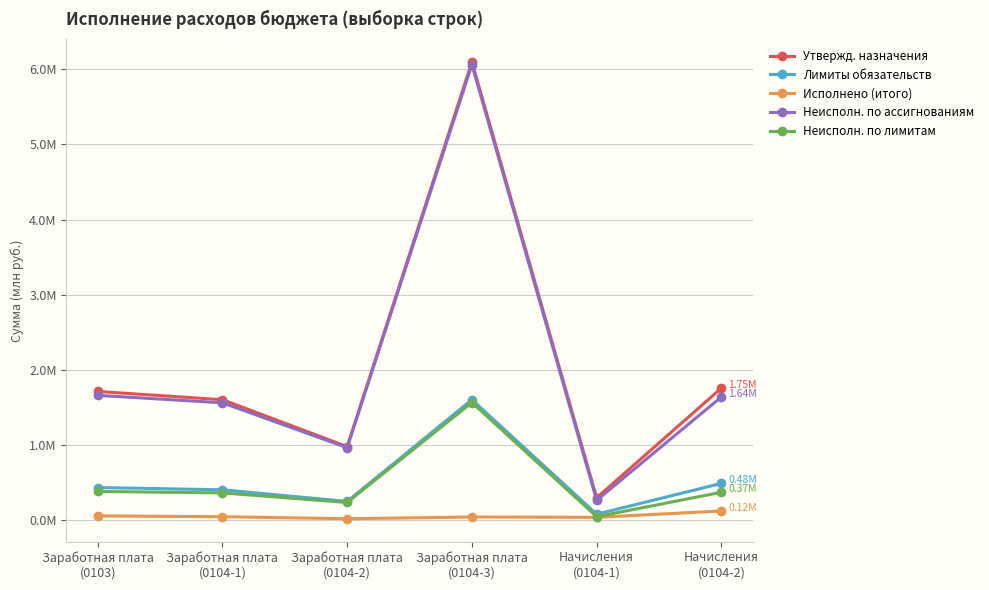

Reading right to left, transcribe all the data shown in this chart.

Утвержд. назначения: 1.8	0.3	6.1	1.0	1.6	1.7
Лимиты обязательств: 0.5	0.1	1.6	0.2	0.4	0.4
Исполнено (итого): 0.1	0.0	0.0	0.0	0.0	0.1
Неисполн. по ассигнованиям: 1.6	0.3	6.1	1.0	1.6	1.7
Неисполн. по лимитам: 0.4	0.0	1.6	0.2	0.4	0.4